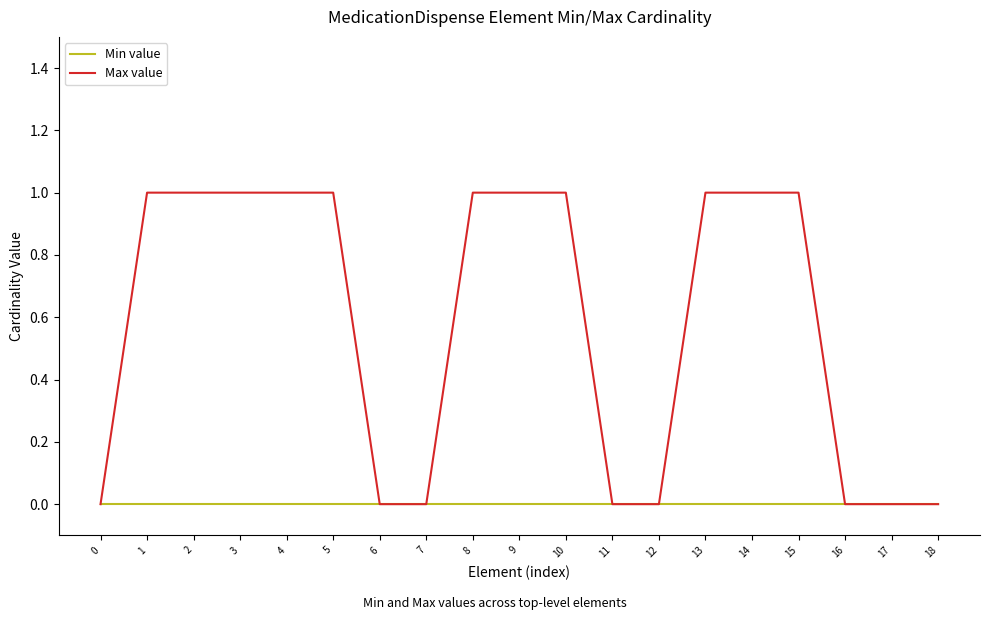

The Min value series shows 0 at 7. True or false?

True